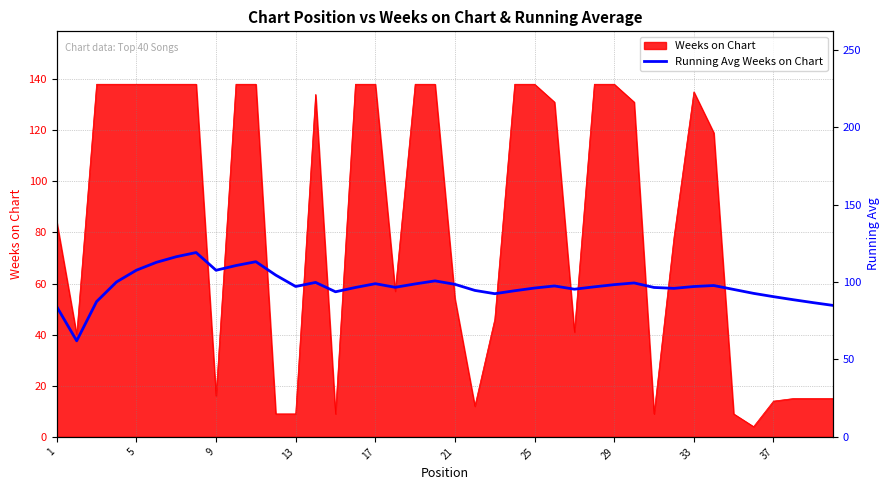

What is the minimum value for Weeks on Chart?

4